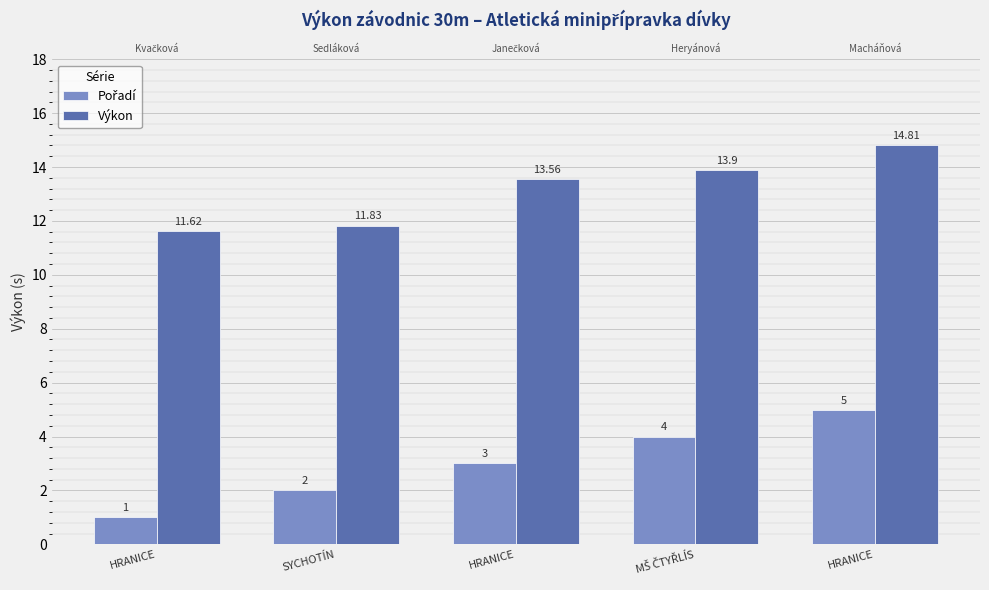

What is the label of the 1st bar from the left?

HRANICE